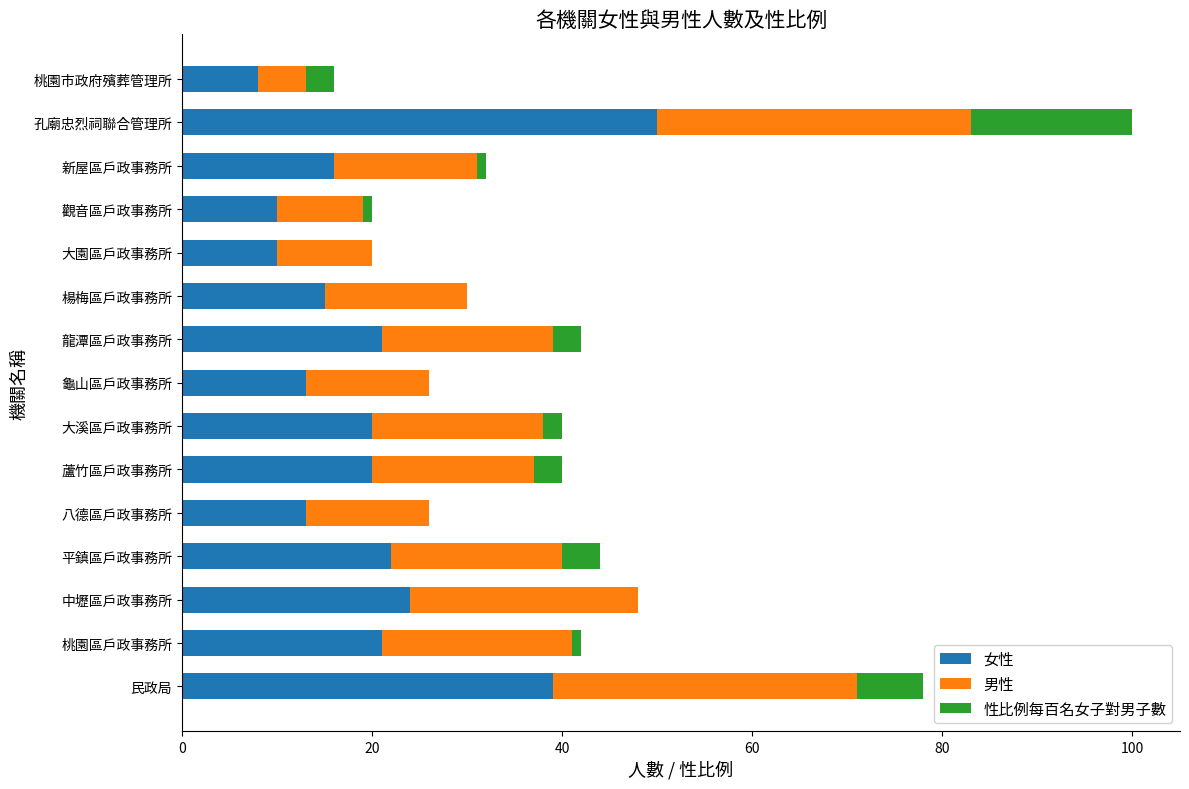

How many data points does each series have?

15